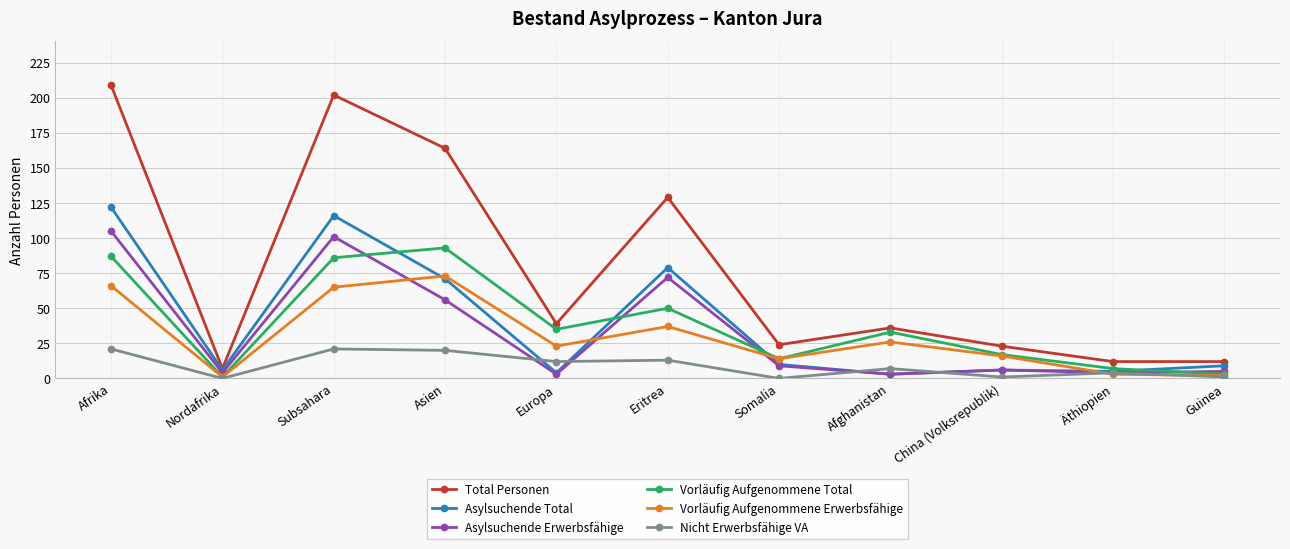

At which category does Total Personen reach its first local peak?

Subsahara